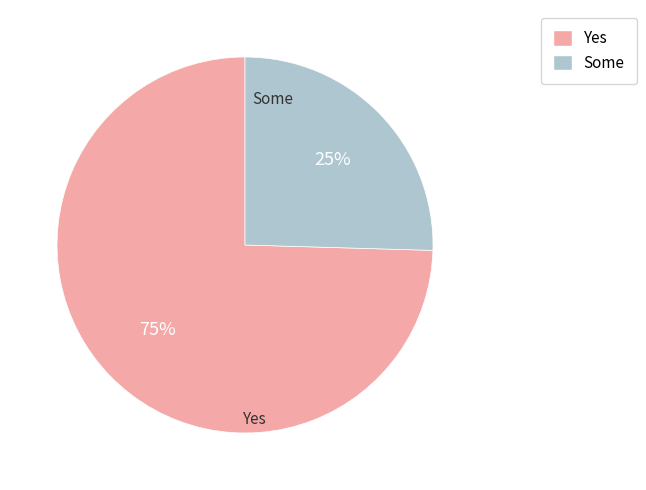

How many segments does this pie chart have?

2